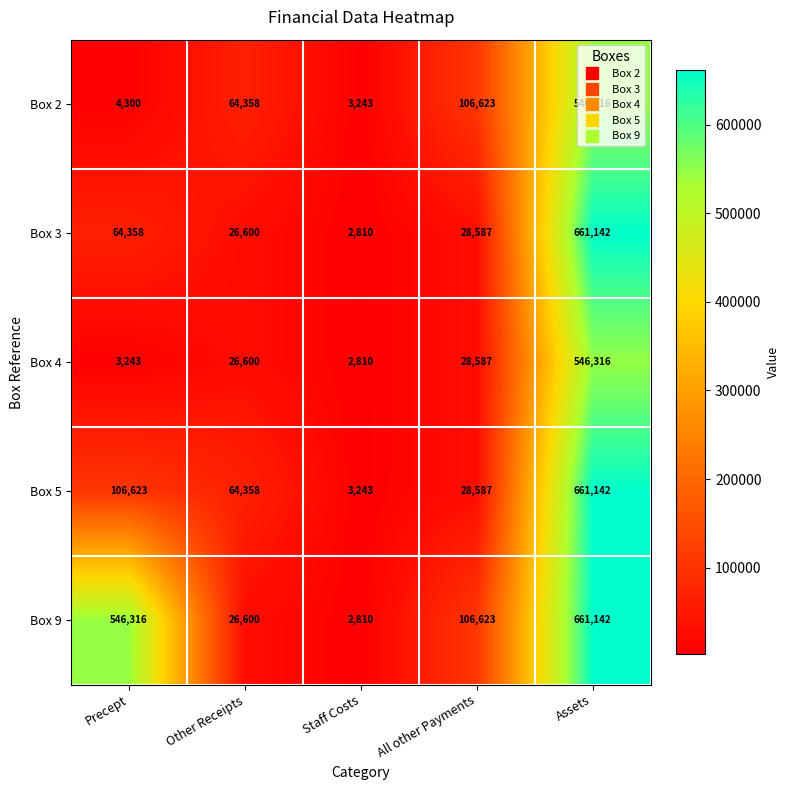

List the labels in order of Box 9 value, largest first.

Assets, Precept, All other Payments, Other Receipts, Staff Costs